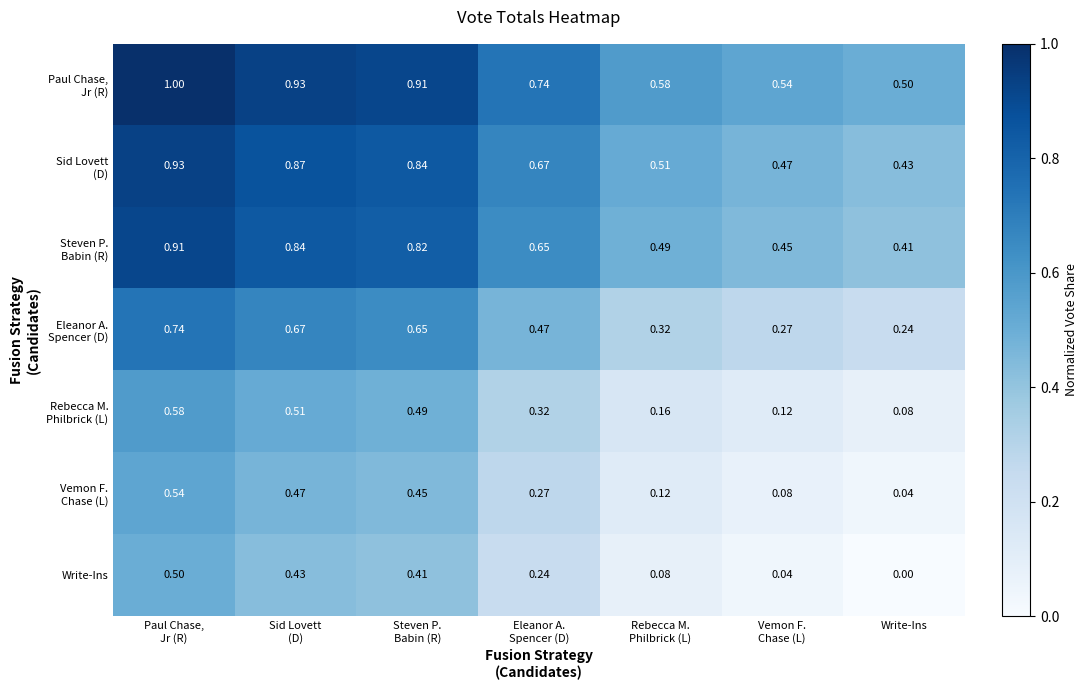

What is the maximum value shown in the chart?

1.0